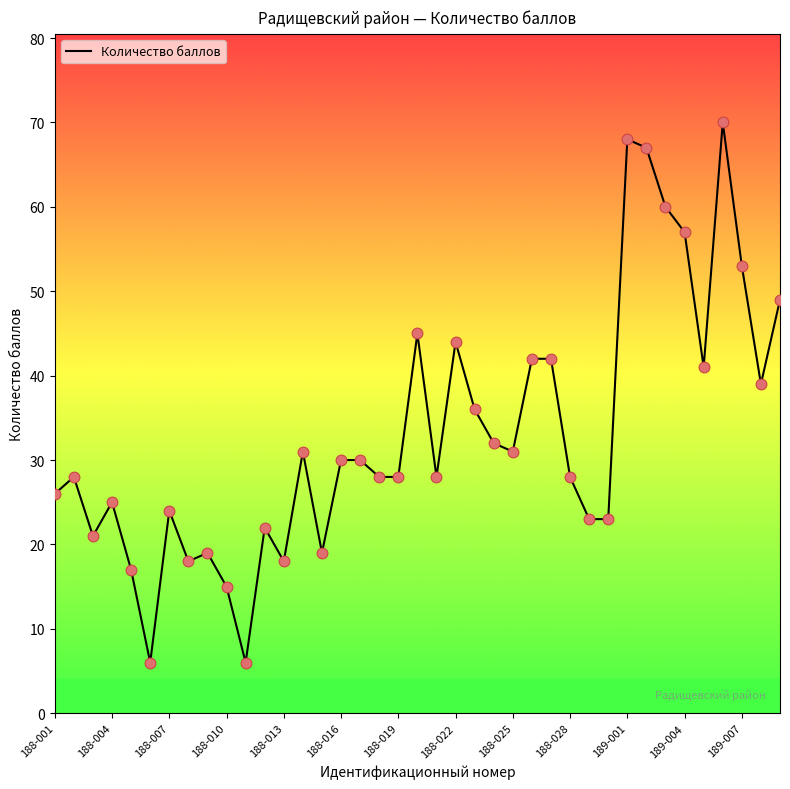

What is the greatest value displayed?

70